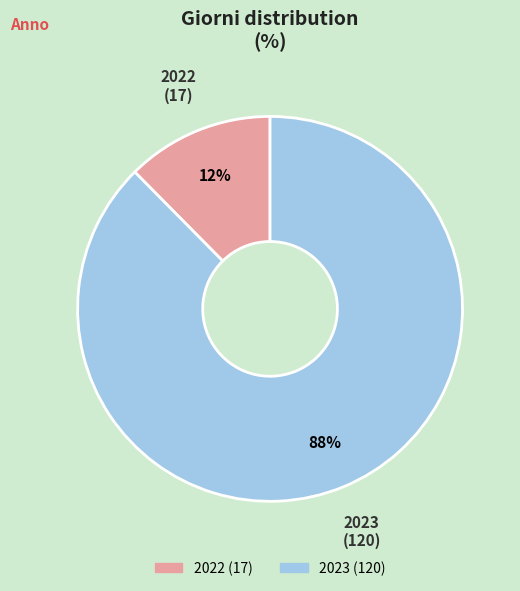

To the nearest percent, what is the average slice percentage?

50%